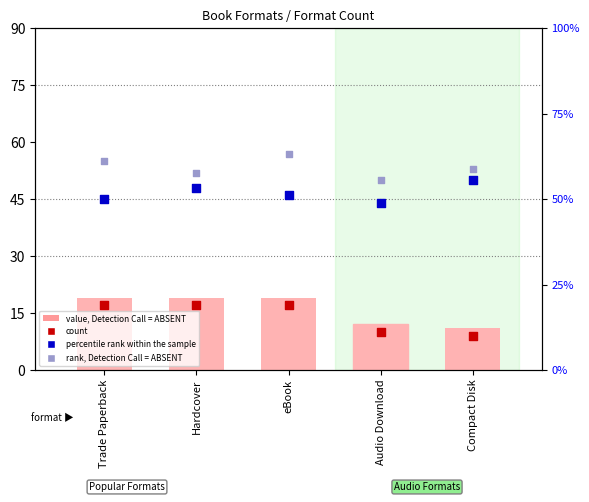

Is the value of percentile rank within the sample at eBook greater than the value of count at Trade Paperback?

Yes